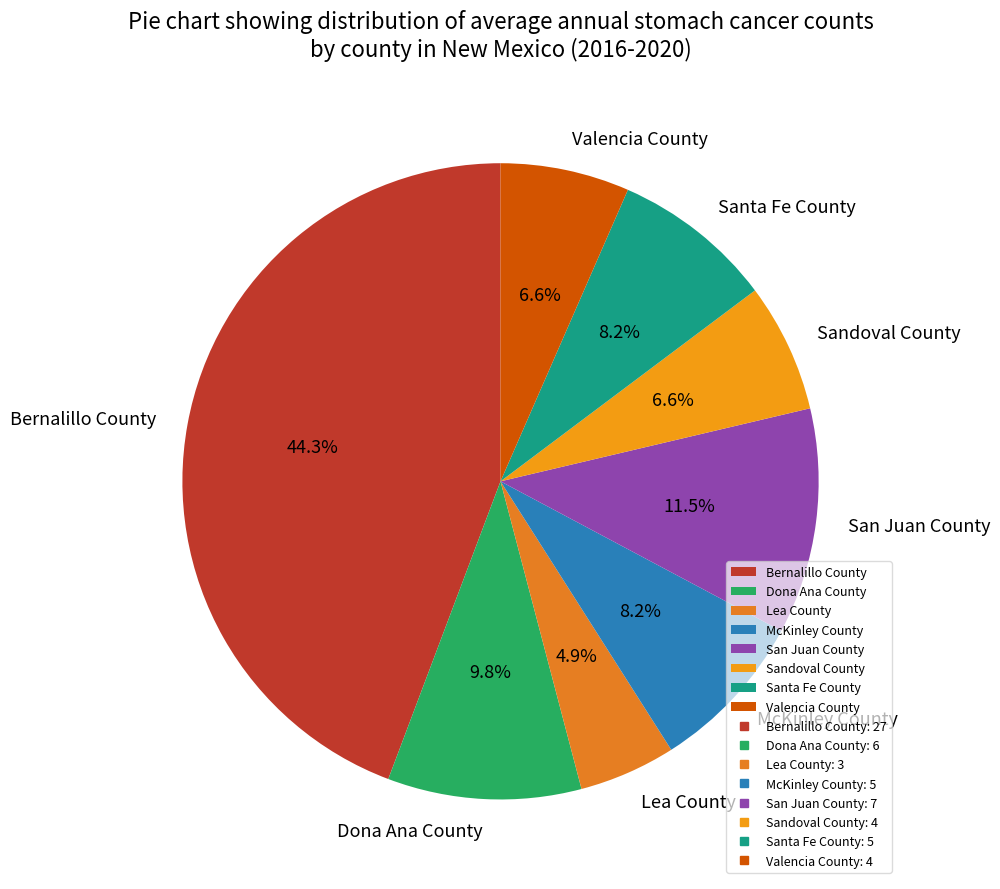

Which category has the biggest portion of the pie?

Bernalillo County